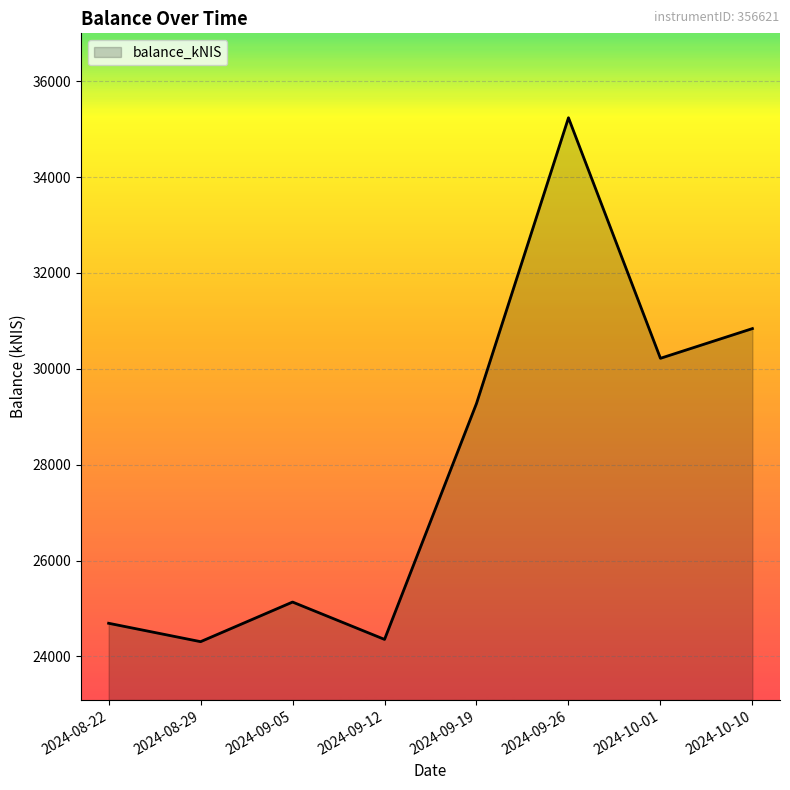

What is the minimum value shown in the chart?

24307.5